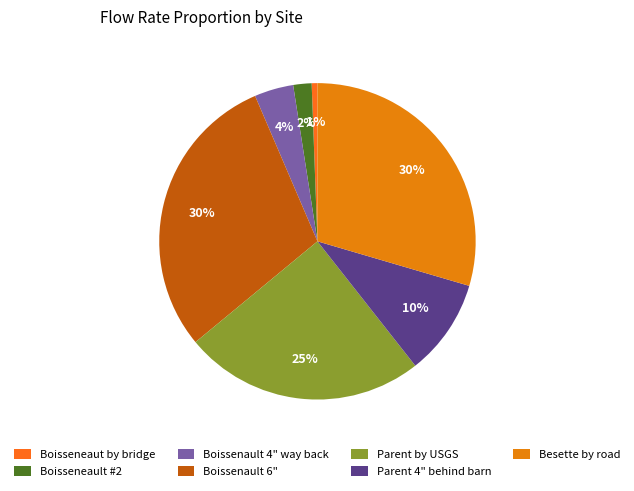

Rank the categories by value from lowest to highest.

Boisseneaut by bridge, Boisseneault #2, Boissenault 4" way back, Parent 4" behind barn, Parent by USGS, Boissenault 6", Besette by road